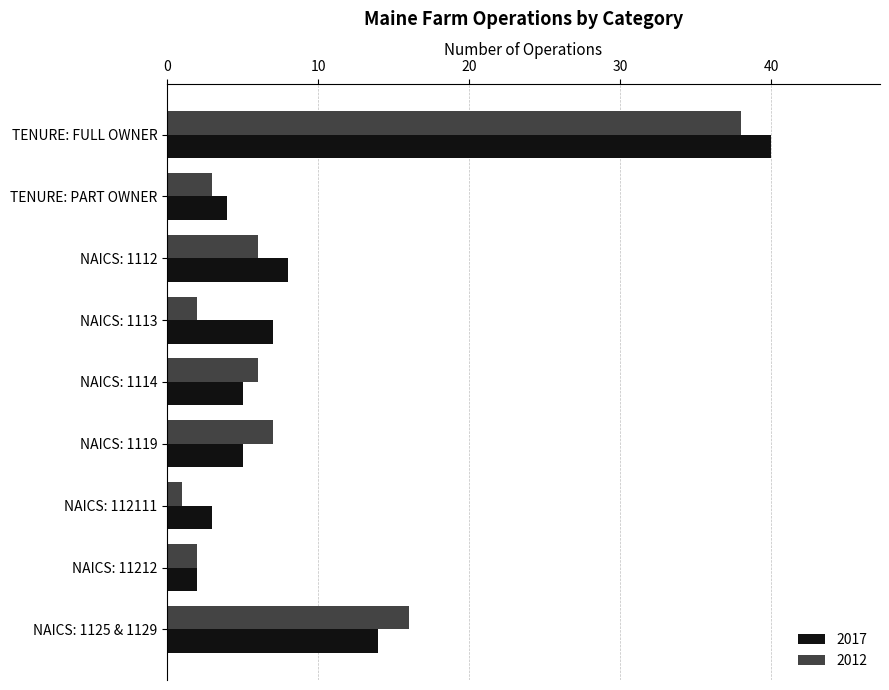

Which series has the largest range (max minus min)?

2017